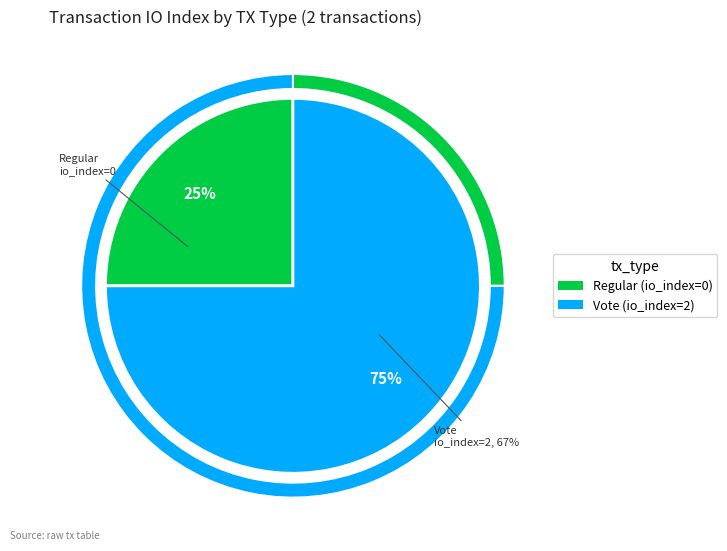

Count the number of slices in the pie.

2